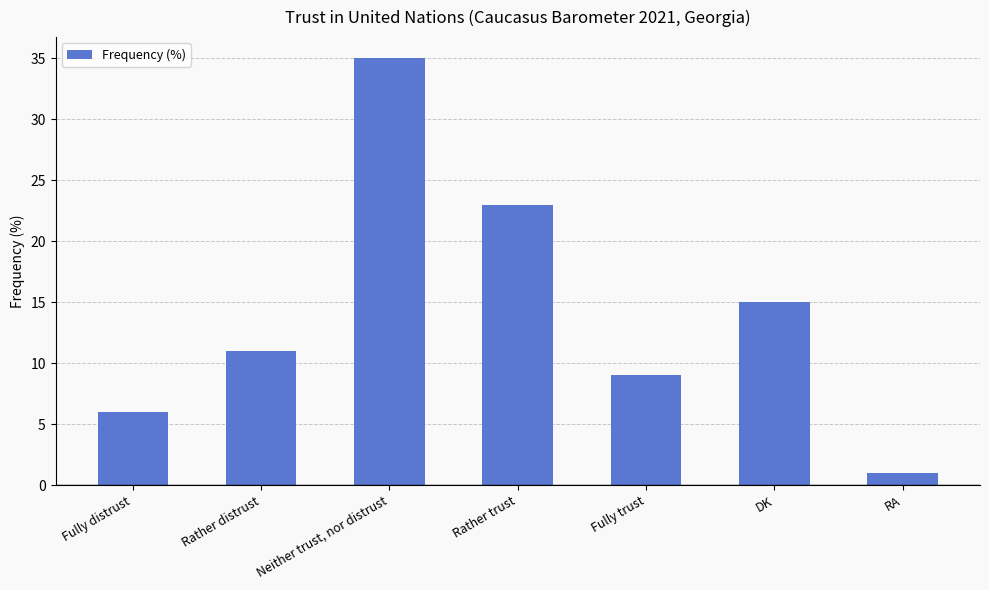

Are the bars grouped side by side (vs. stacked)?

No